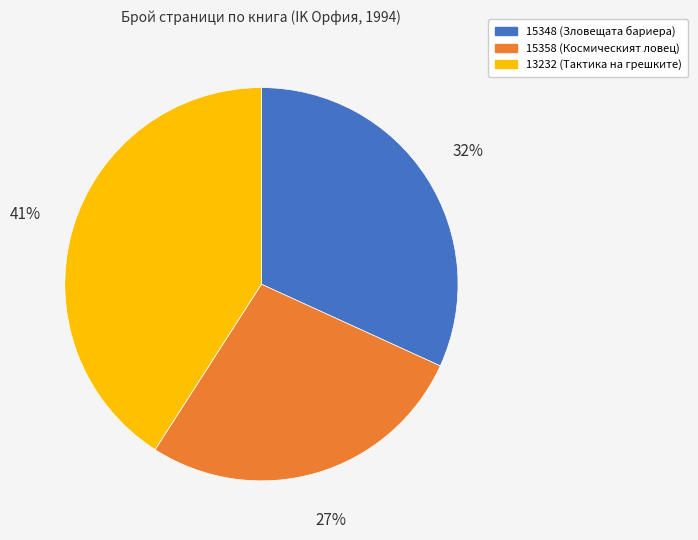

Is there any slice that represents more than half of the pie?

No